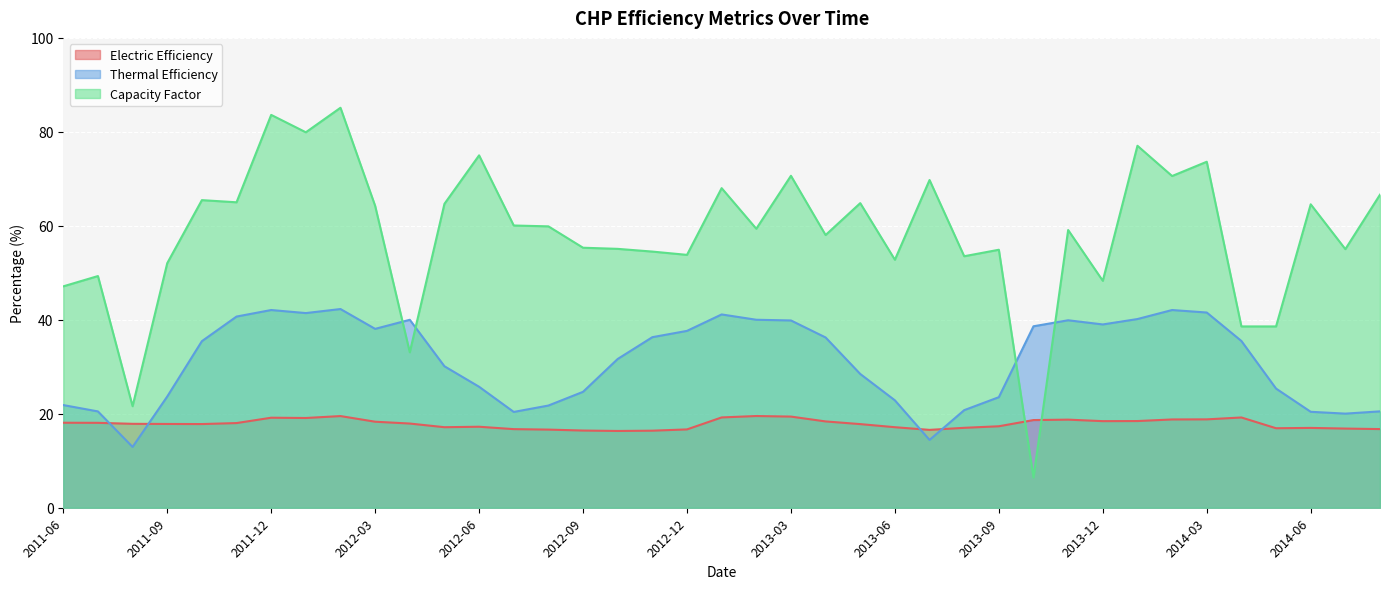

How many values in the Electric Efficiency series exceed 17?

28